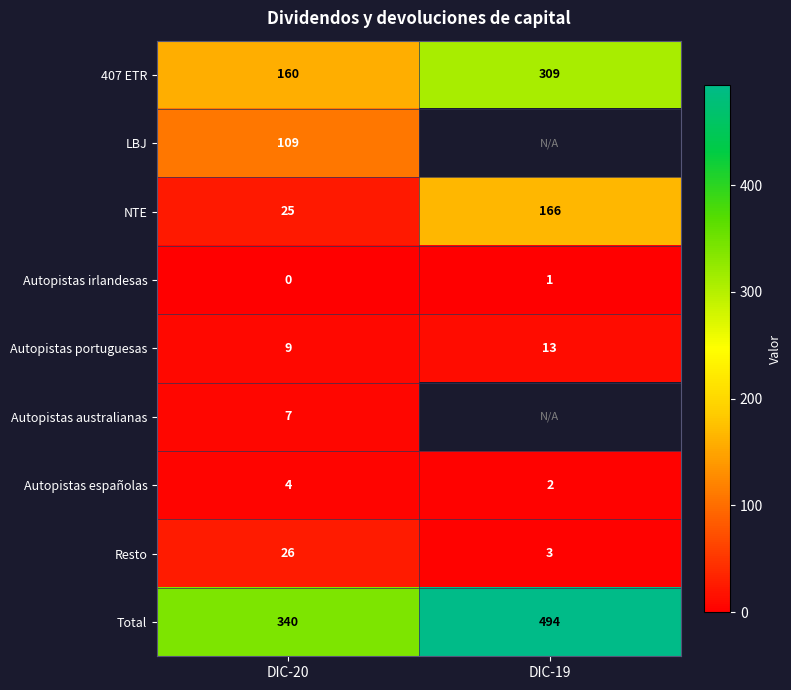

At how many categories does at least one series exceed 207?

2